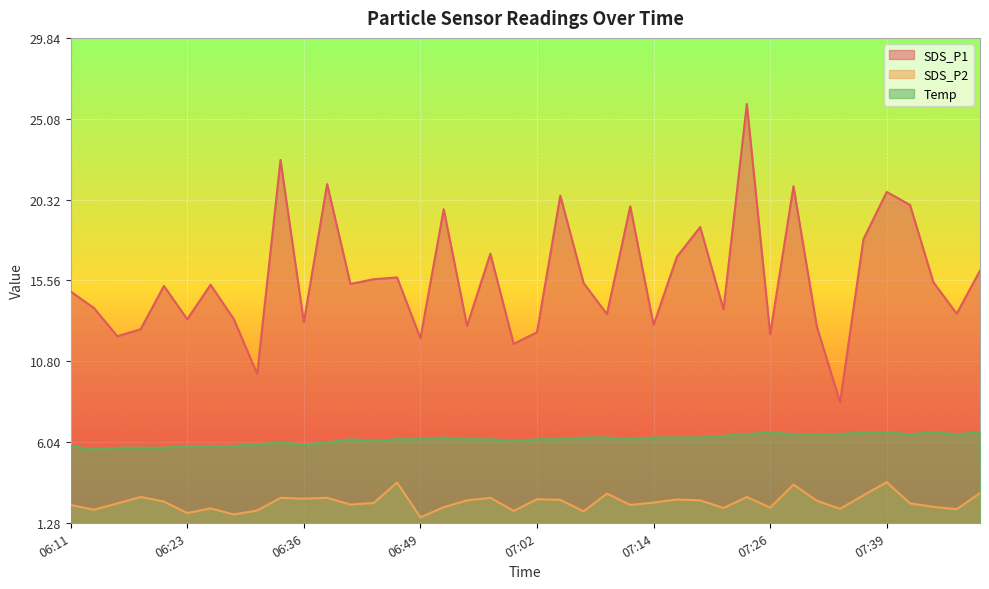

Where is SDS_P1 nearest to the value 17?

07:16